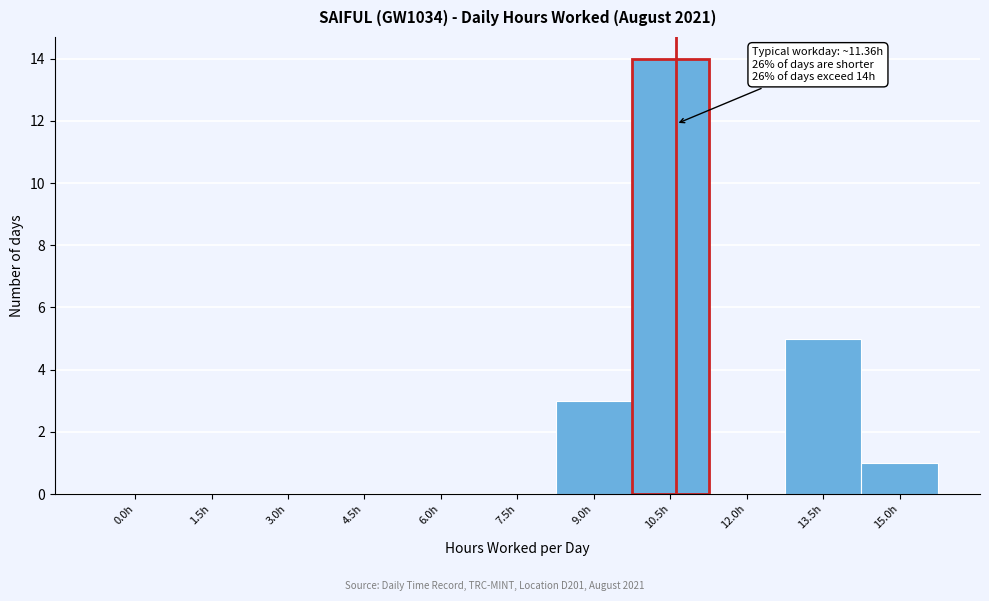

Reading left to right, transcribe all the data shown in this chart.

0.0h=0	1.5h=0	3.0h=0	4.5h=0	6.0h=0	7.5h=0	9.0h=3	10.5h=14	12.0h=0	13.5h=5	15.0h=1